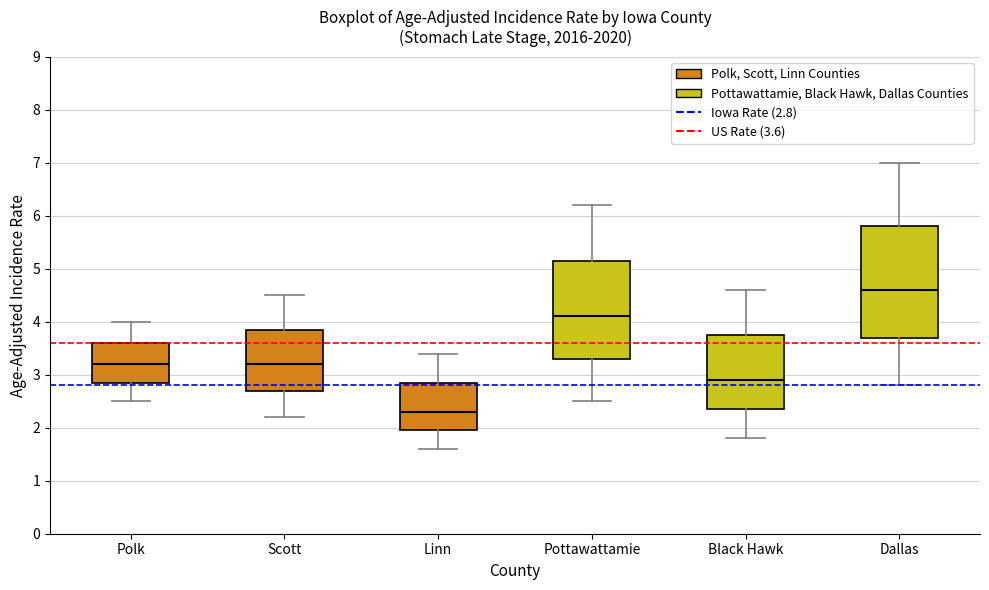

Which box is the tallest, from its lower edge to its upper edge?

Dallas